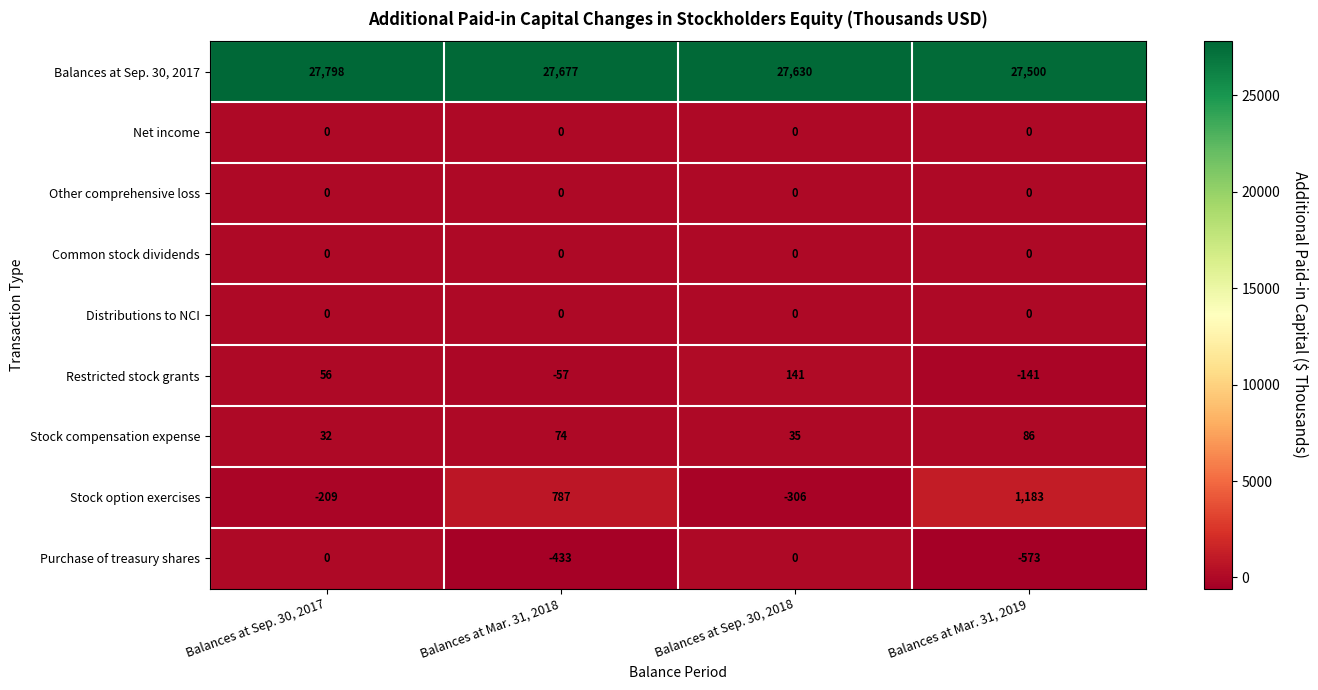

At which category is the sum across all series the highest?

Balances at Mar. 31, 2019